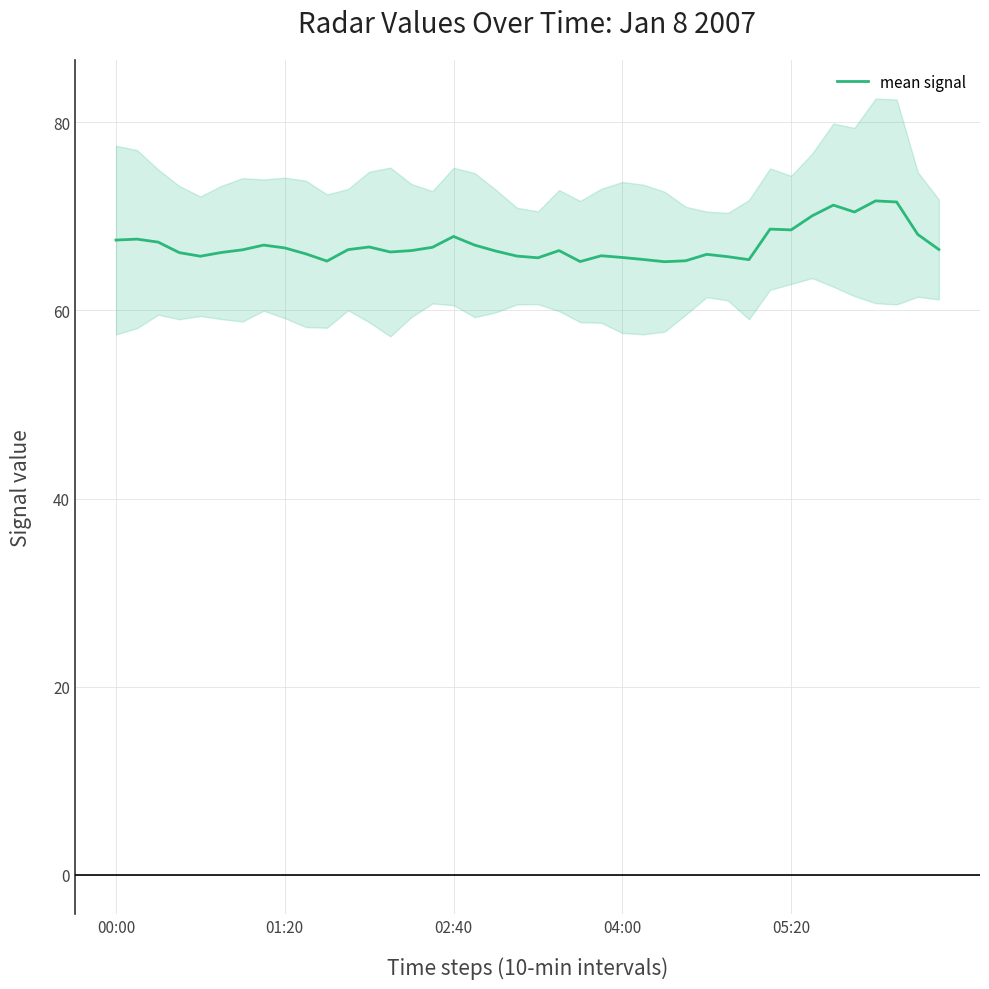

What is the sum of the values at 39 and 10?

131.7